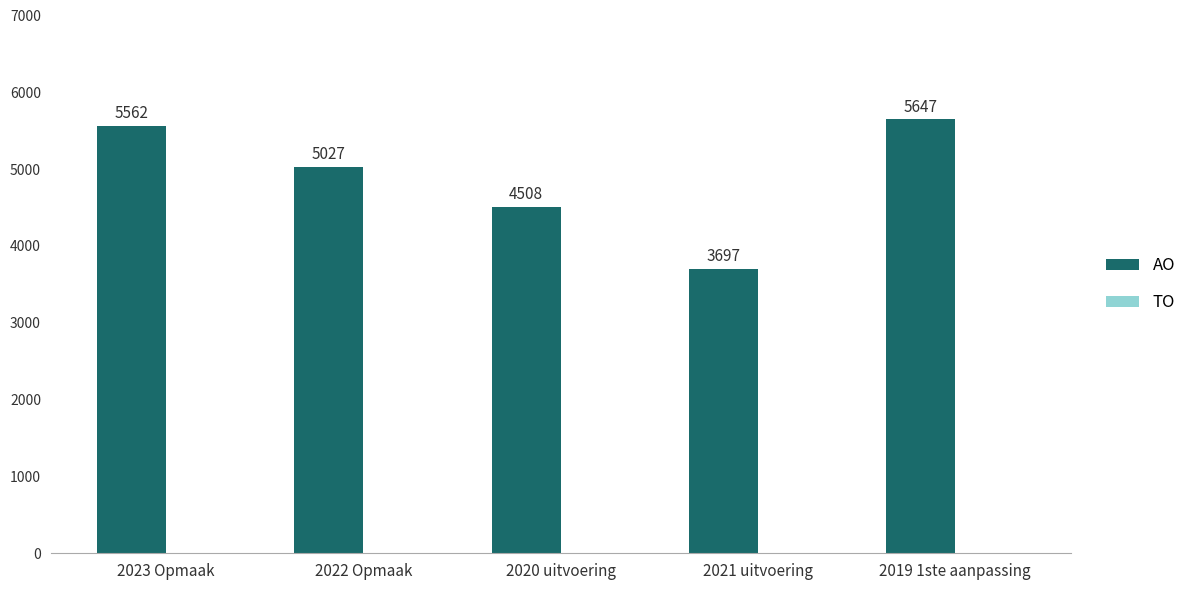

Rank the categories by value from lowest to highest.

2021 uitvoering, 2020 uitvoering, 2022 Opmaak, 2023 Opmaak, 2019 1ste aanpassing